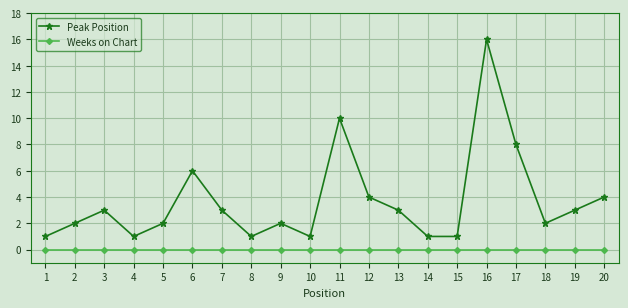

Where is Peak Position nearest to the value 8?

17